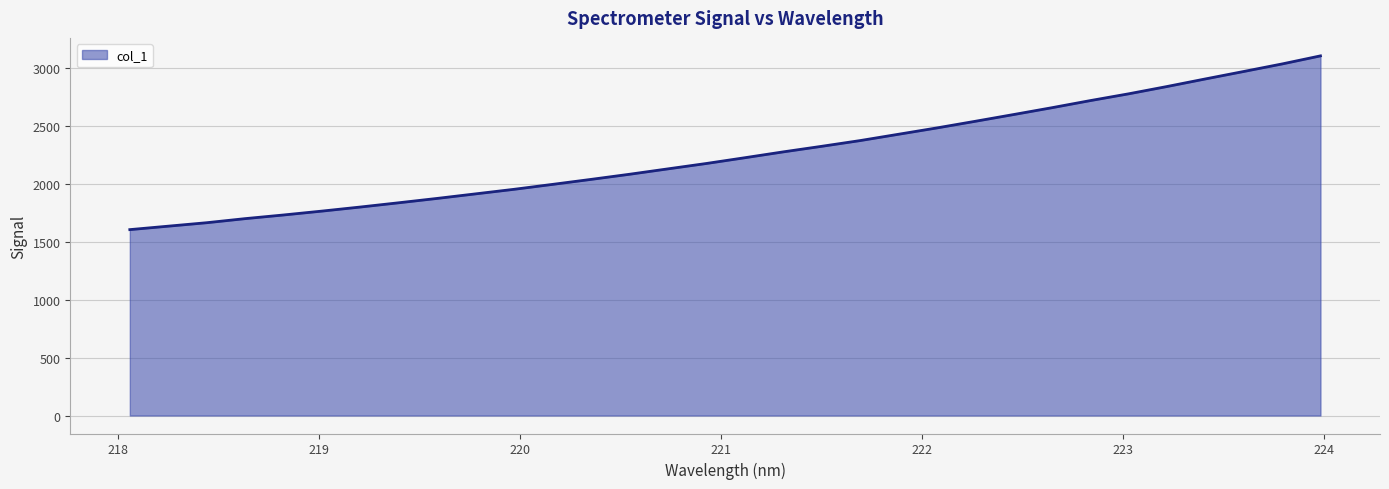

How many values are below 2225?

16